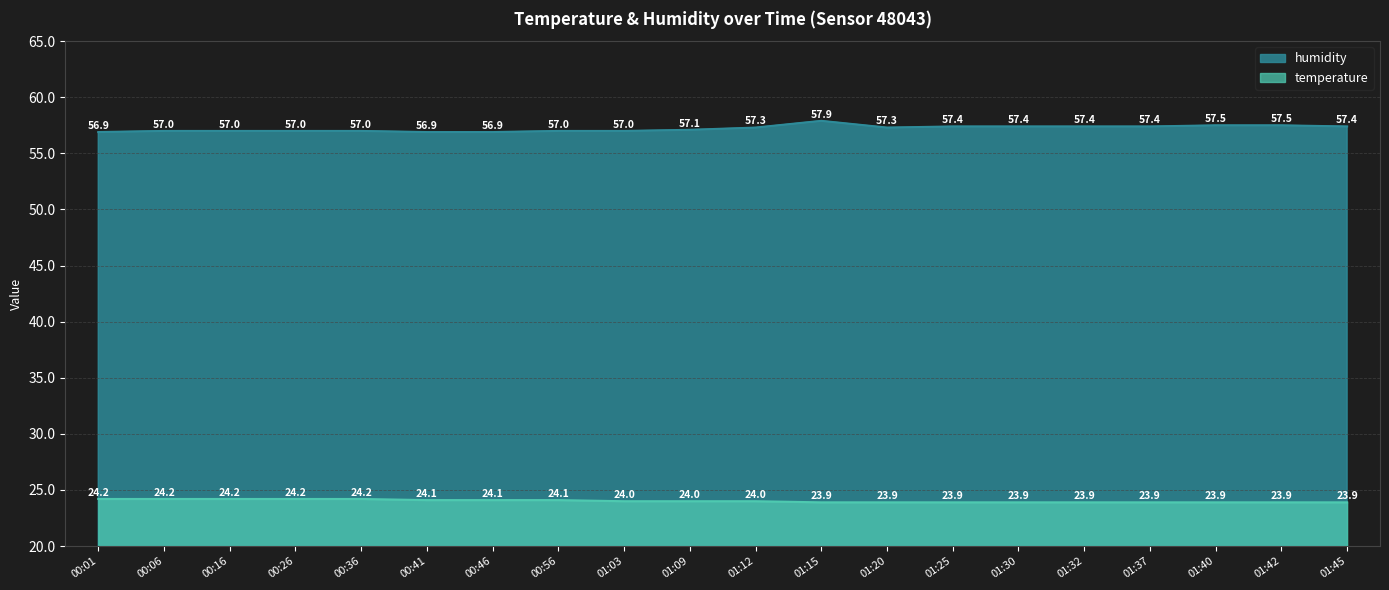

How many lines are shown in the chart?

2